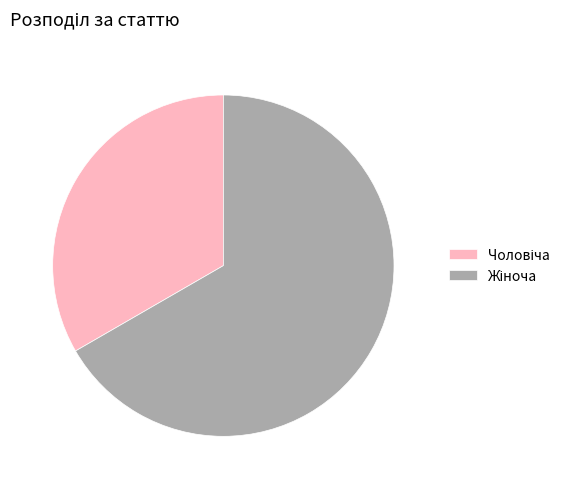

Is there any slice that represents more than half of the pie?

Yes